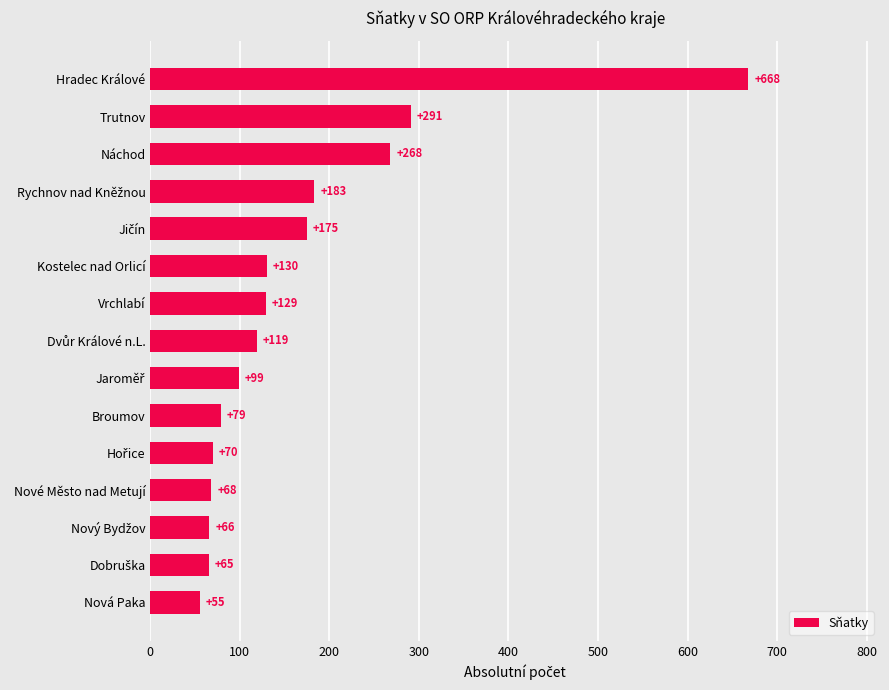

True or false: the data shows 68 at Nové Město nad Metují.

True